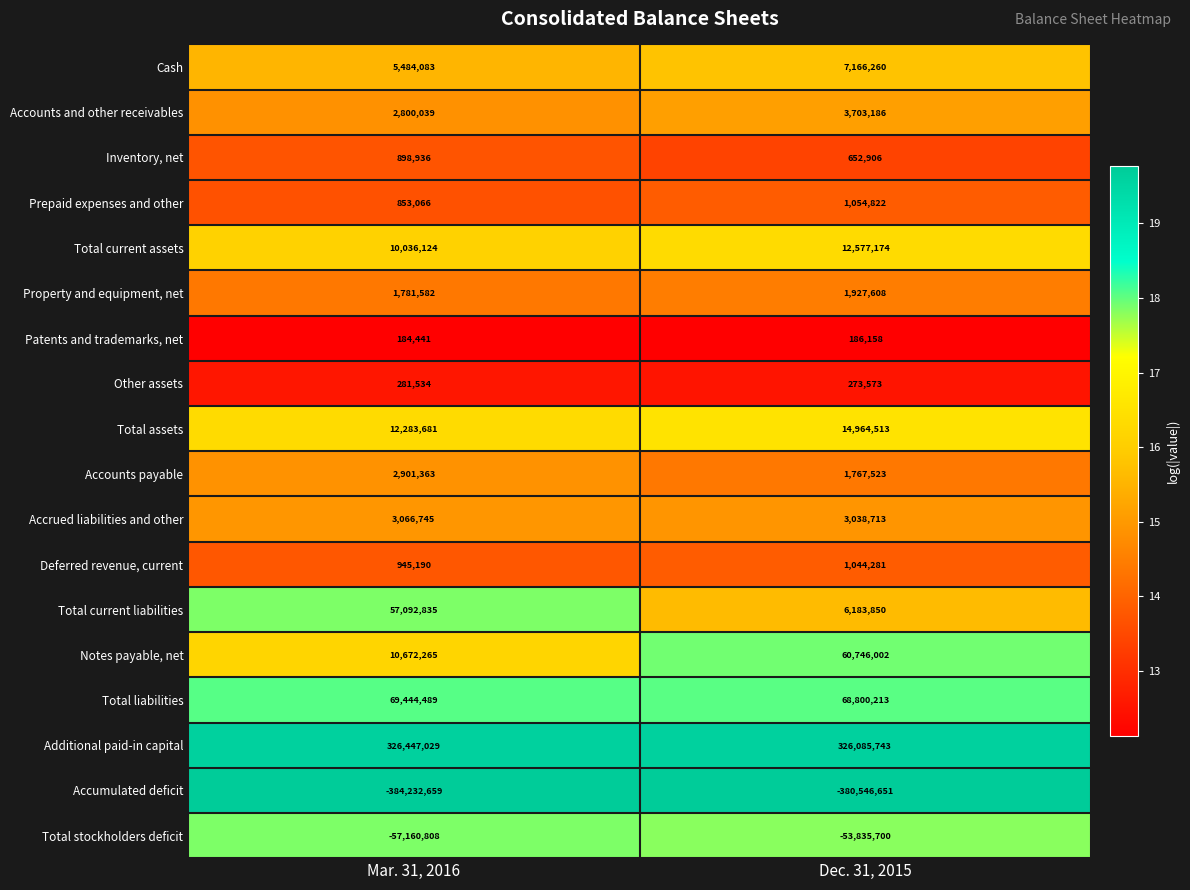

Which series has the largest total across all categories?

Additional paid-in capital